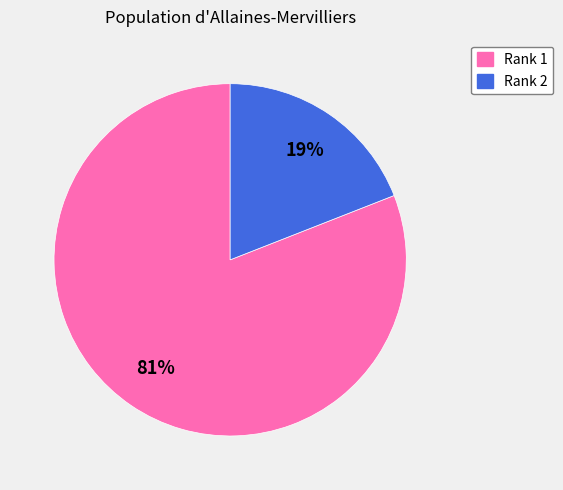

Is it true that Rank 2 is 27% of the pie?

False